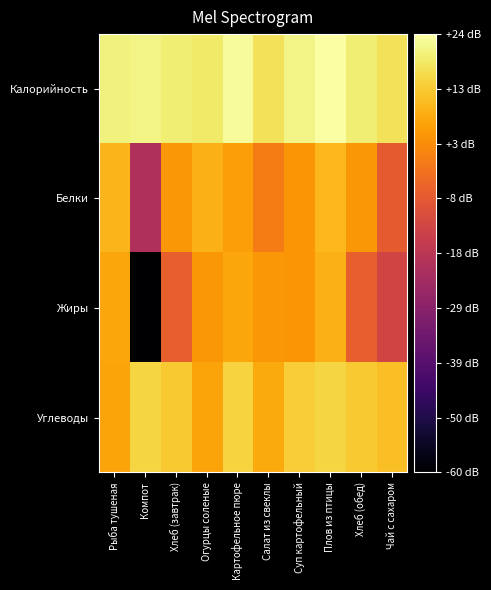

Which series has the largest total across all categories?

Калорийность